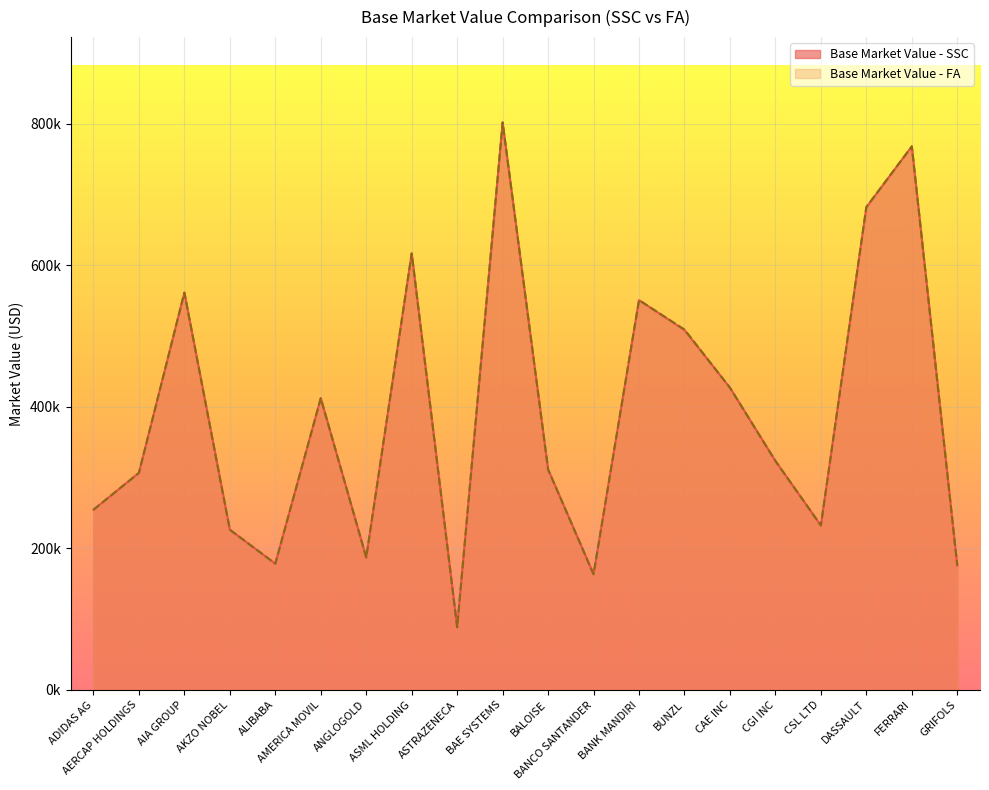

Which series ends up on top after the final intersection of Base Market Value - SSC and Base Market Value - FA?

Base Market Value - SSC